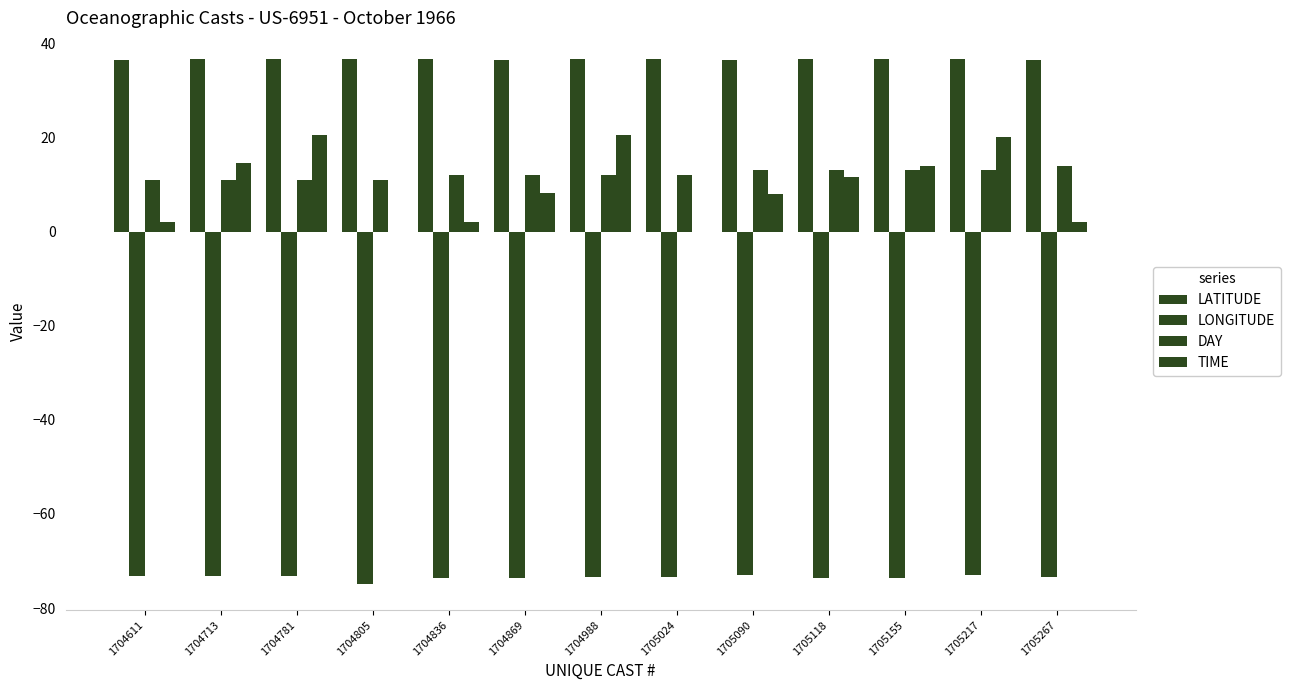

Which series has the widest spread of values?

TIME